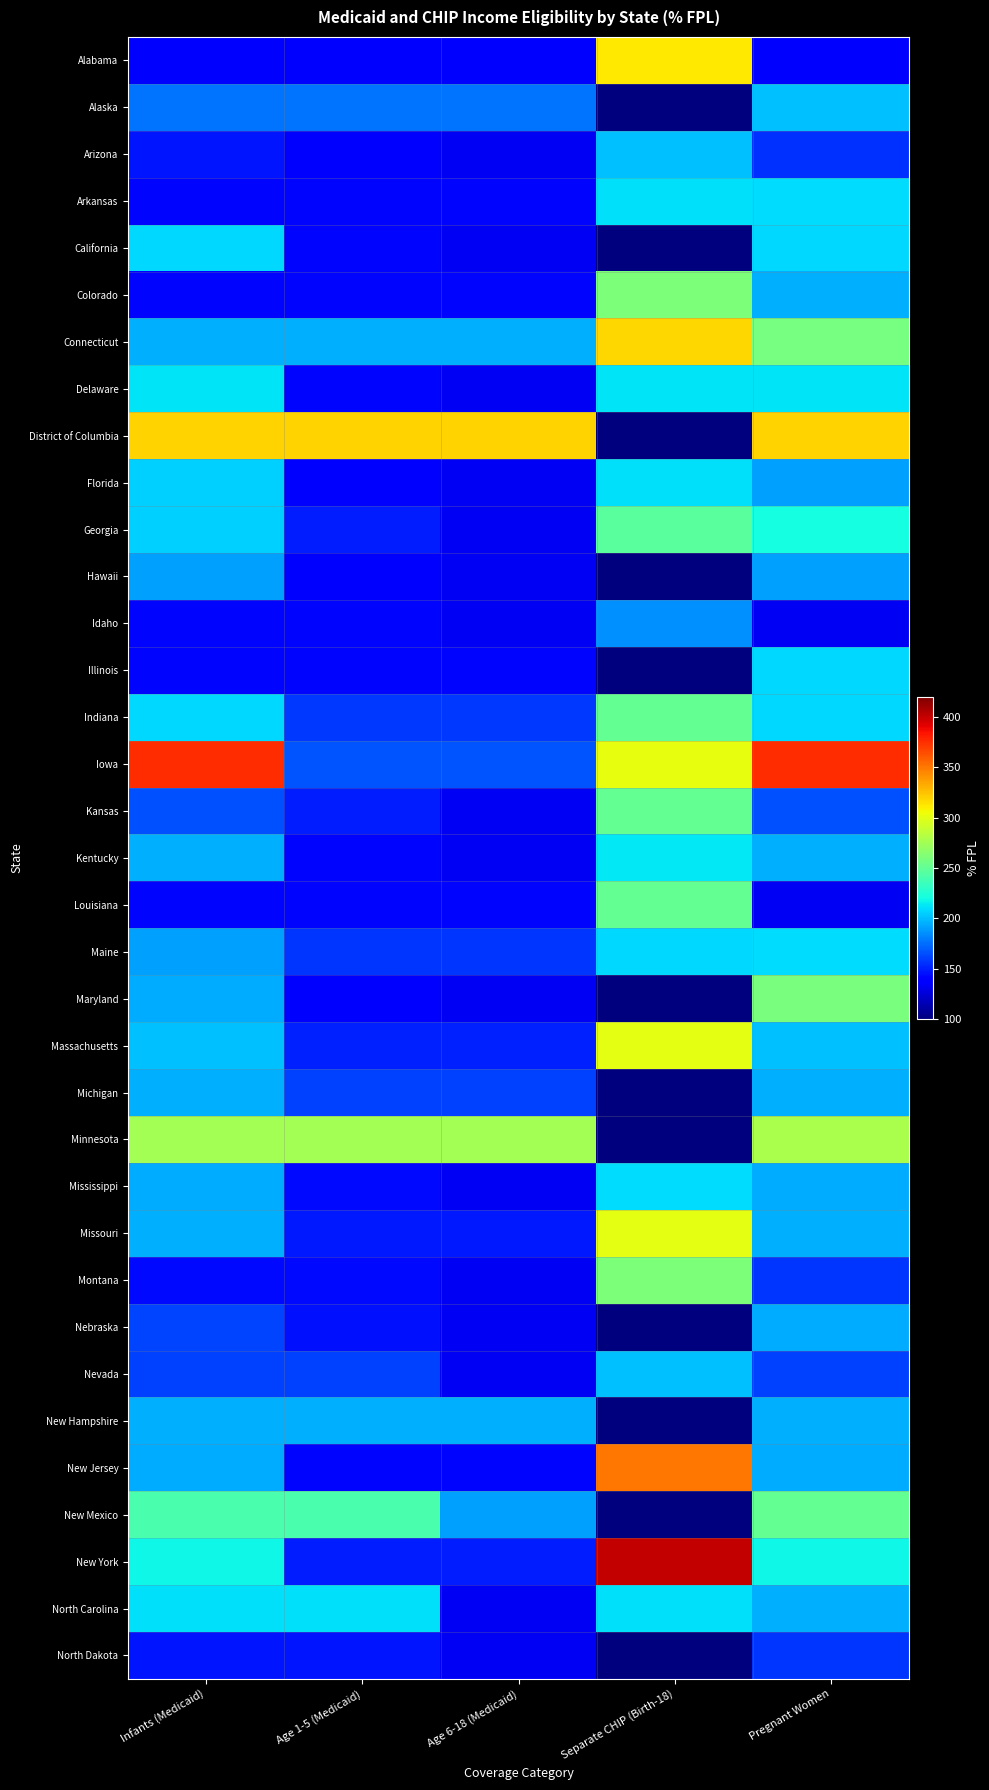

At which category is the sum across all series the highest?

Pregnant Women